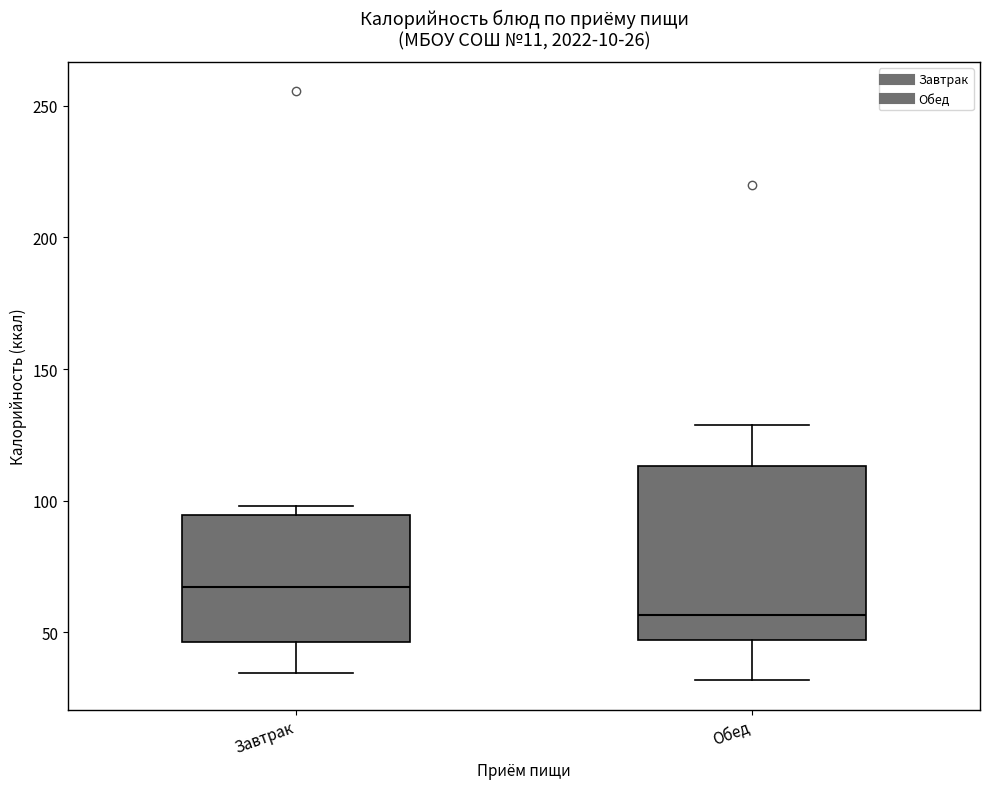

Which box has the lowest median line?

Обед